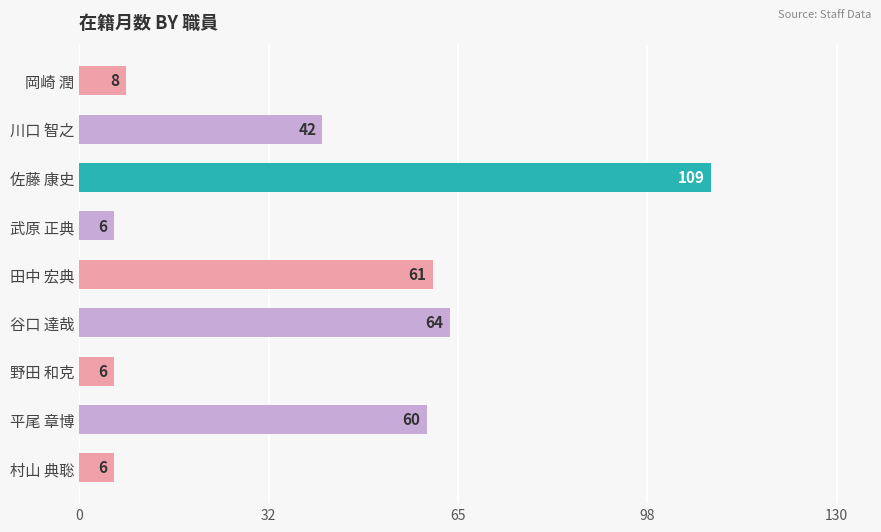

Does the chart contain stacked bars?

No